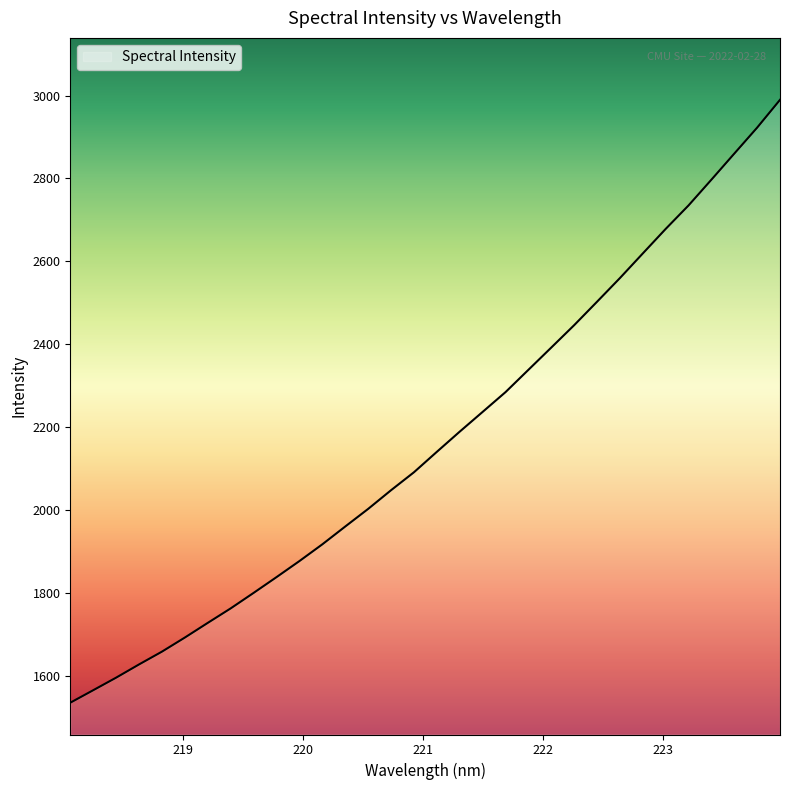

What is the greatest value displayed?

2989.8